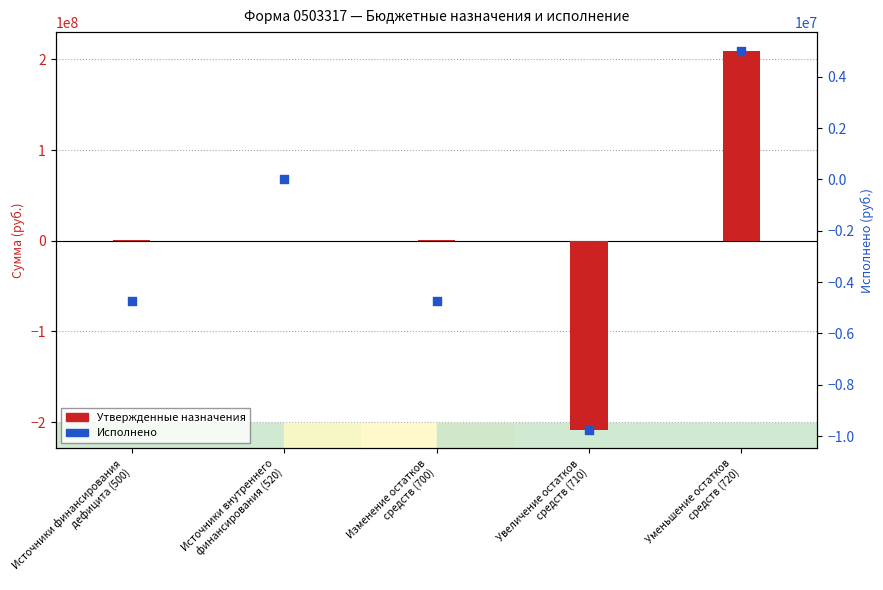

What are all the series names shown in the legend?

Утвержденные назначения, Исполнено